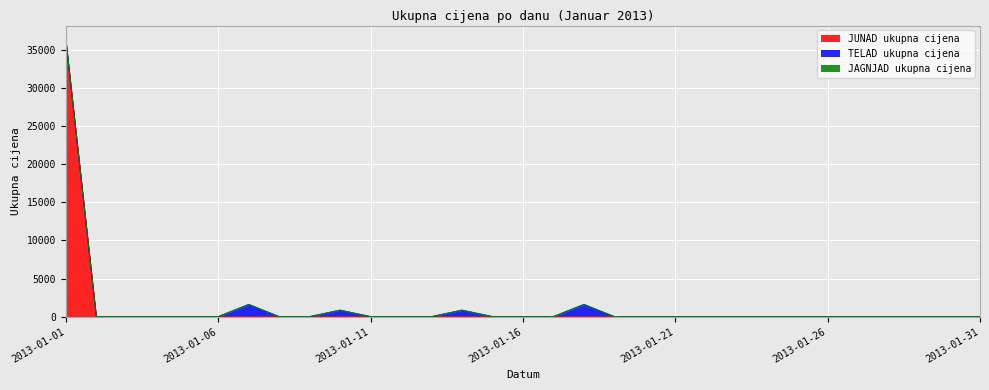

Between 2013-01-19 and 2013-01-24, which is larger?

2013-01-19